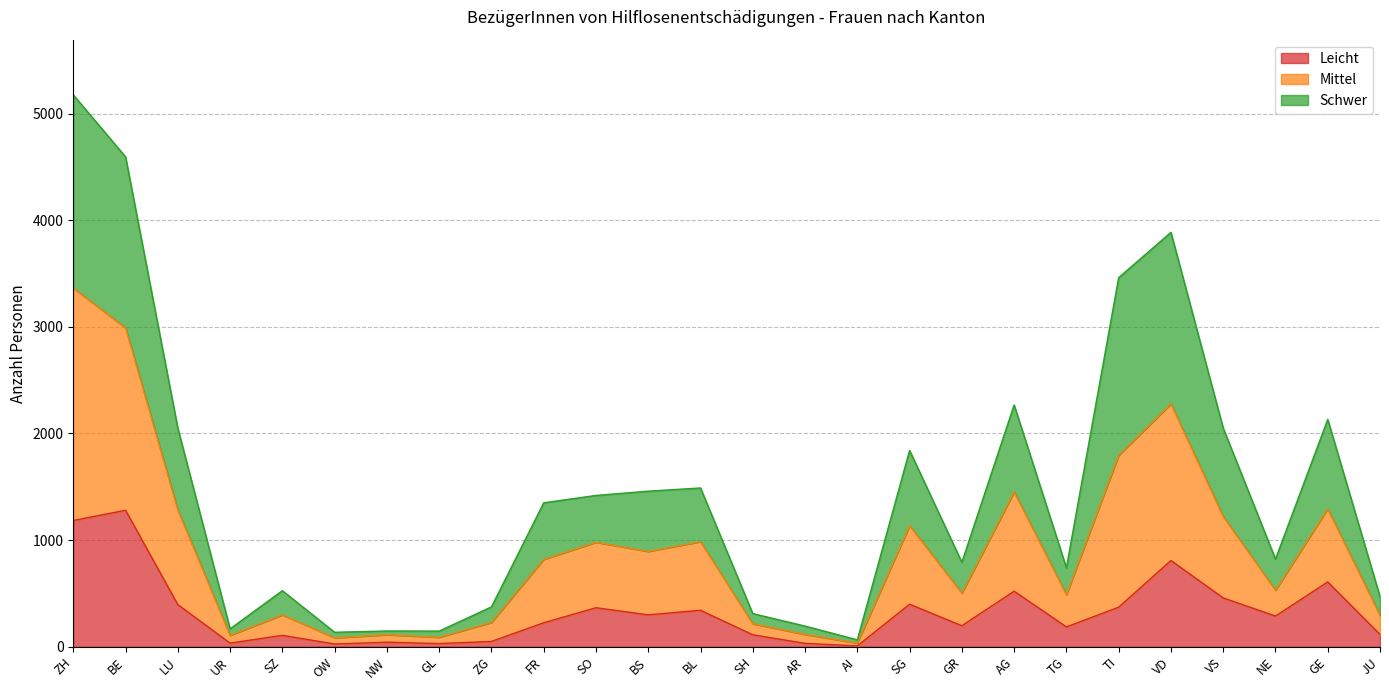

What is the total value across all series at TG?

741